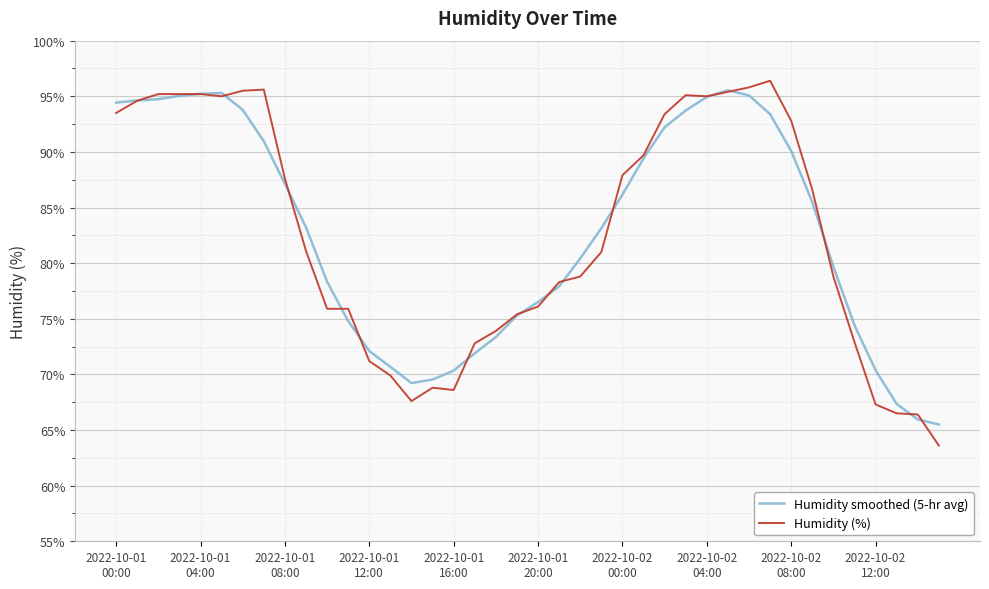

Which series has the largest range (max minus min)?

Humidity (%)